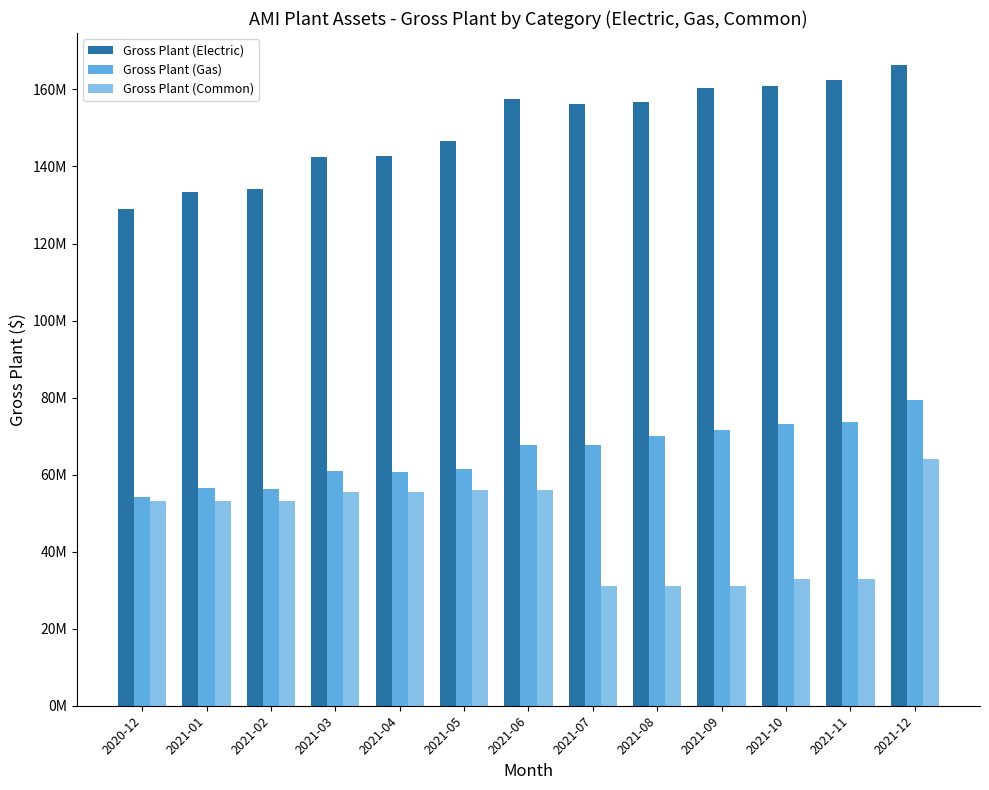

The Gross Plant (Gas) series shows 60624799.4 at 2021-04. True or false?

True